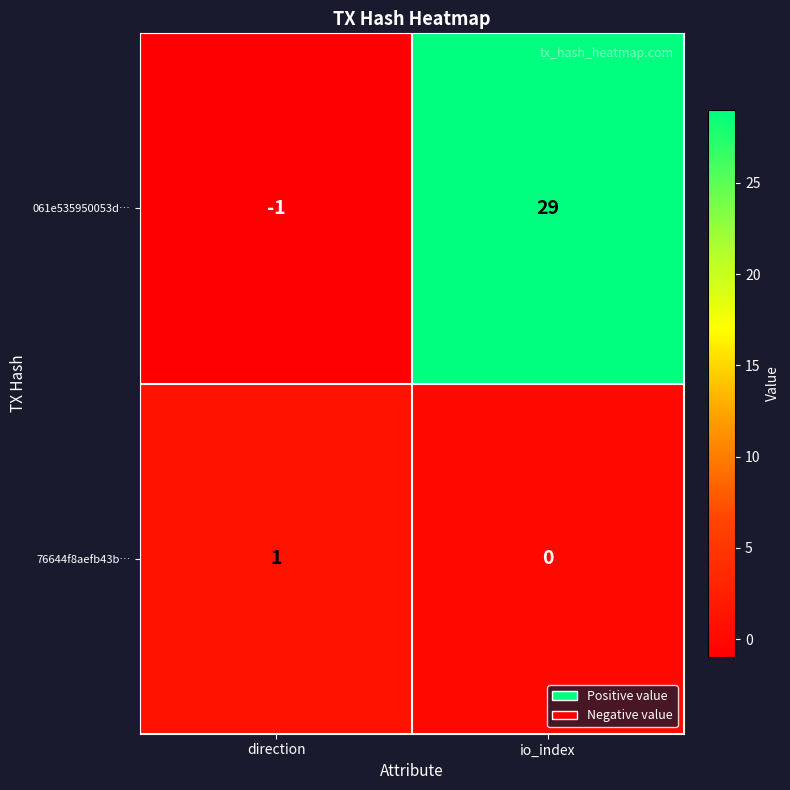

What is the greatest value displayed?

29